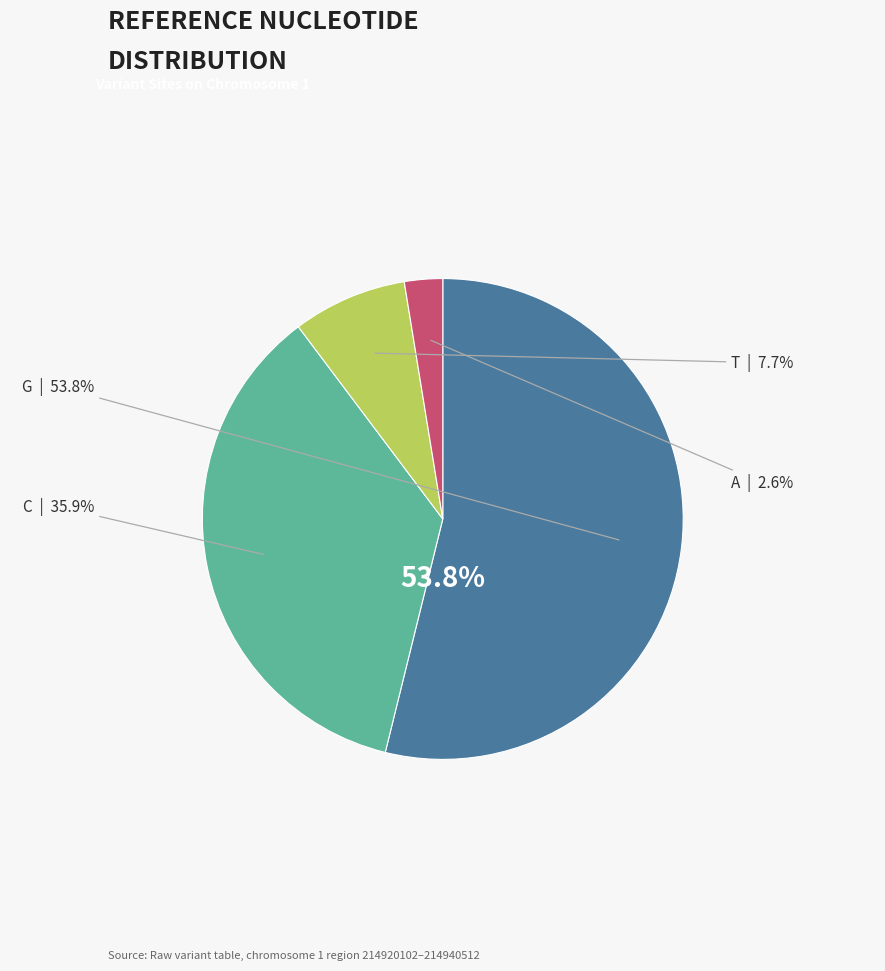

Which slice is the largest?

G